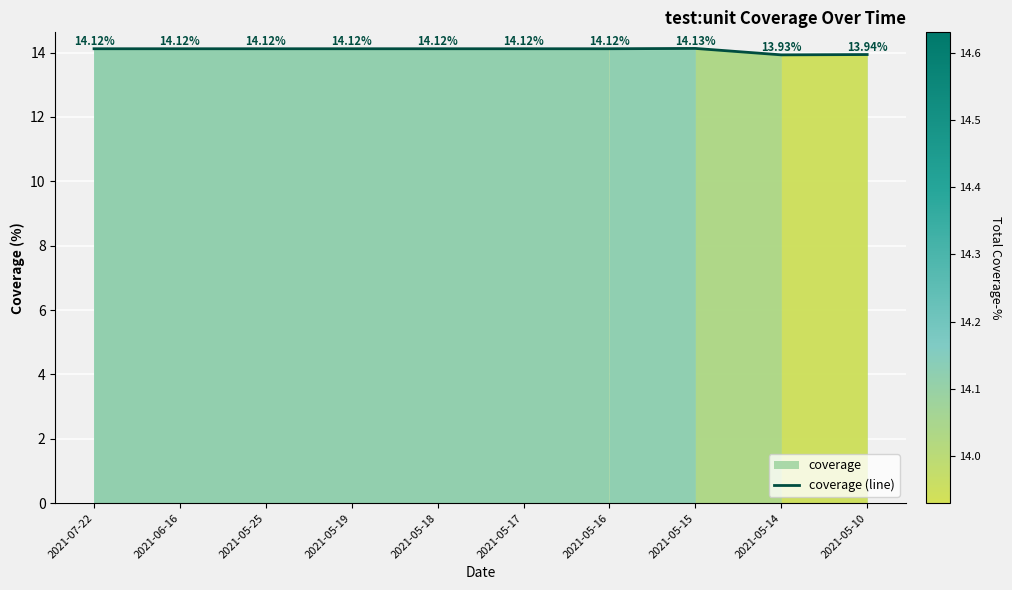

How many points are higher than both their immediate neighbors (excluding endpoints)?

1